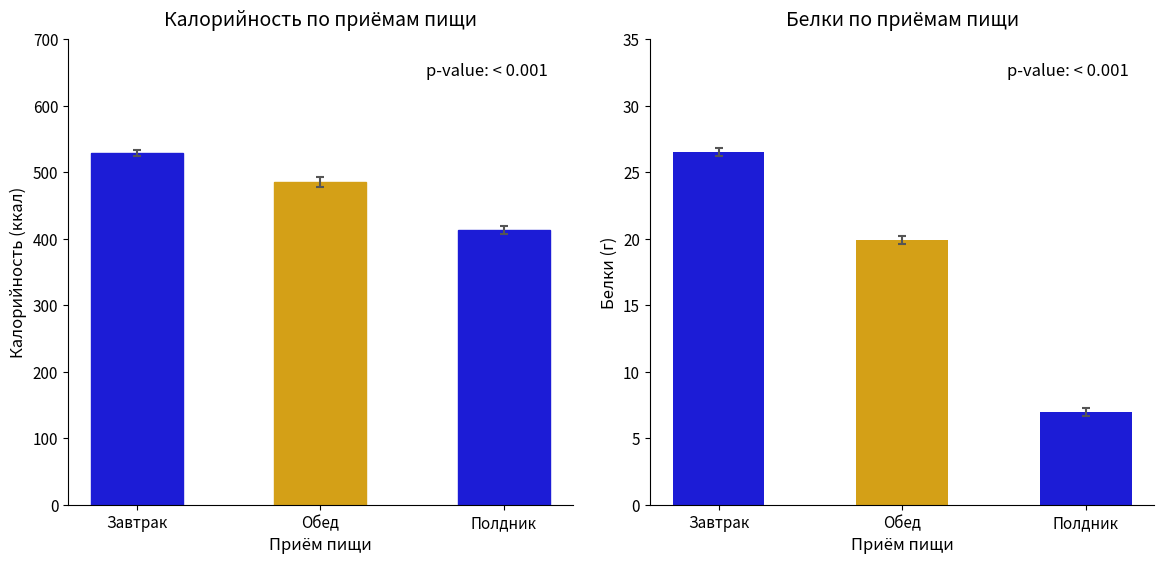

What is the label of the 3rd bar from the right?

Завтрак